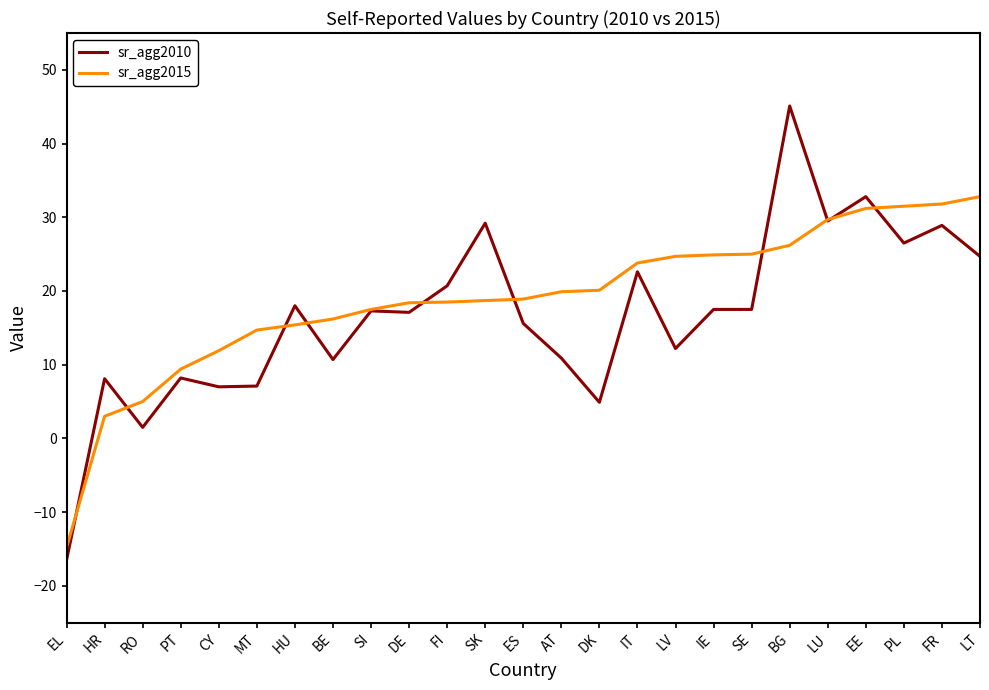

Which series has the widest spread of values?

sr_agg2010